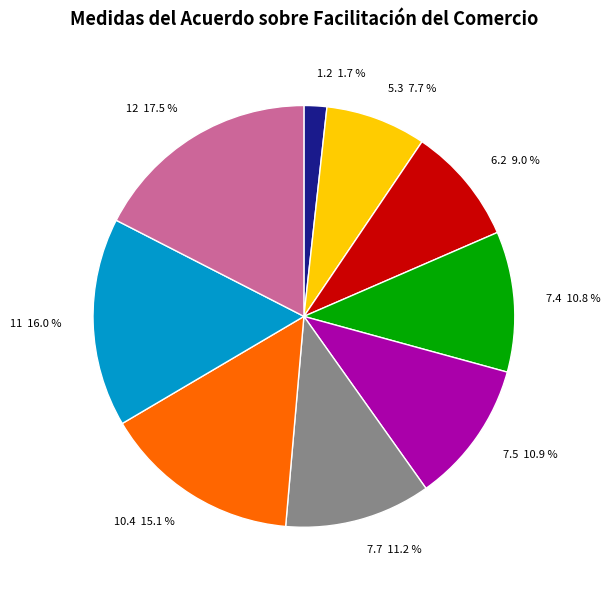

Between 10.4 and 12, which is larger?

12